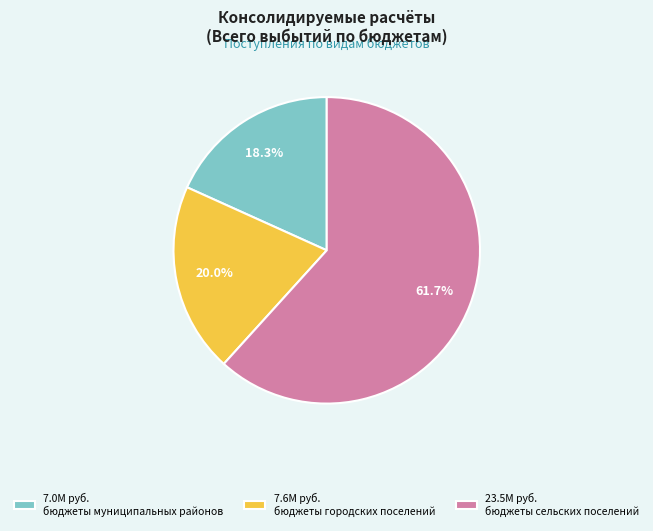

What is the smallest slice in the pie chart?

7.0М руб. бюджеты муниципальных районов